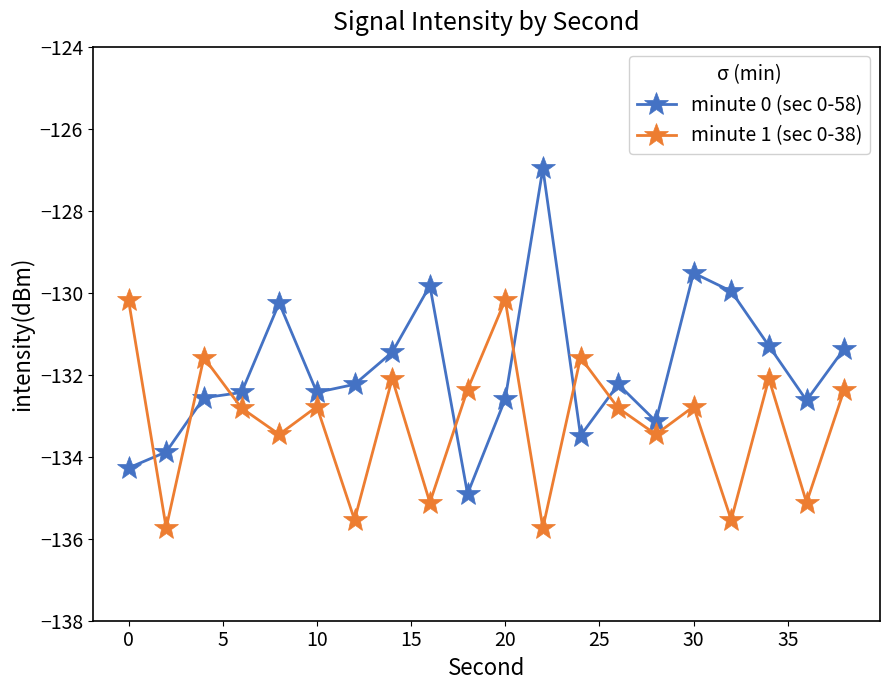

Which series has the widest spread of values?

minute 0 (sec 0-58)